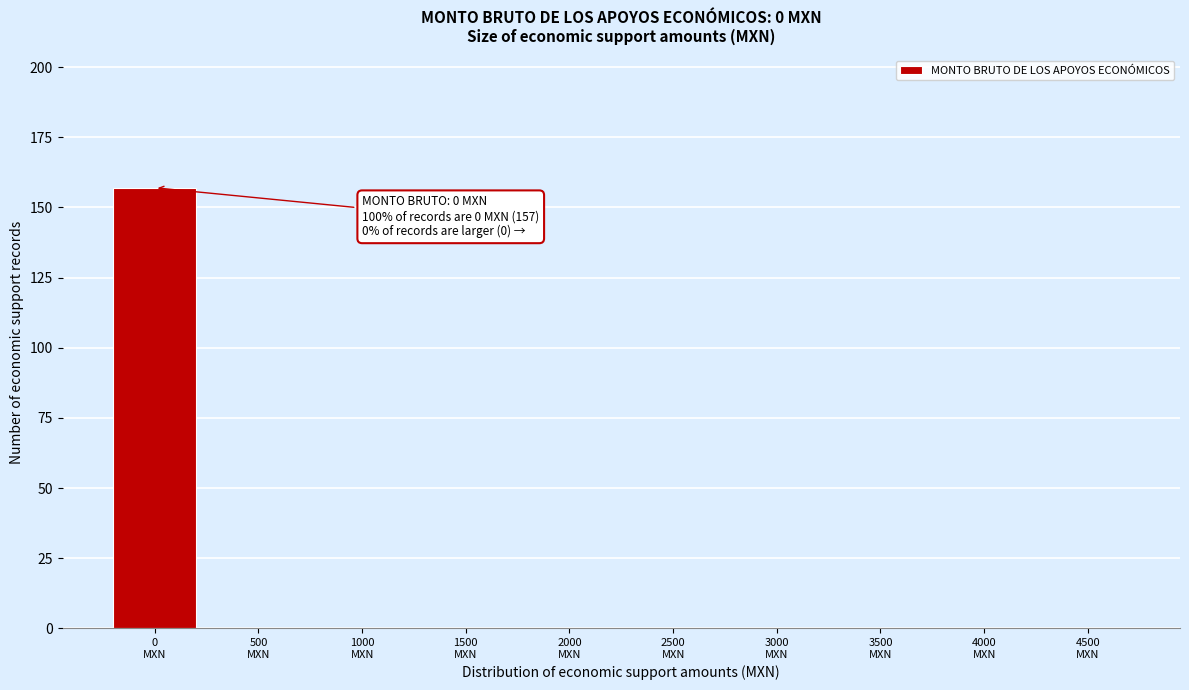

What is the greatest value displayed?

157